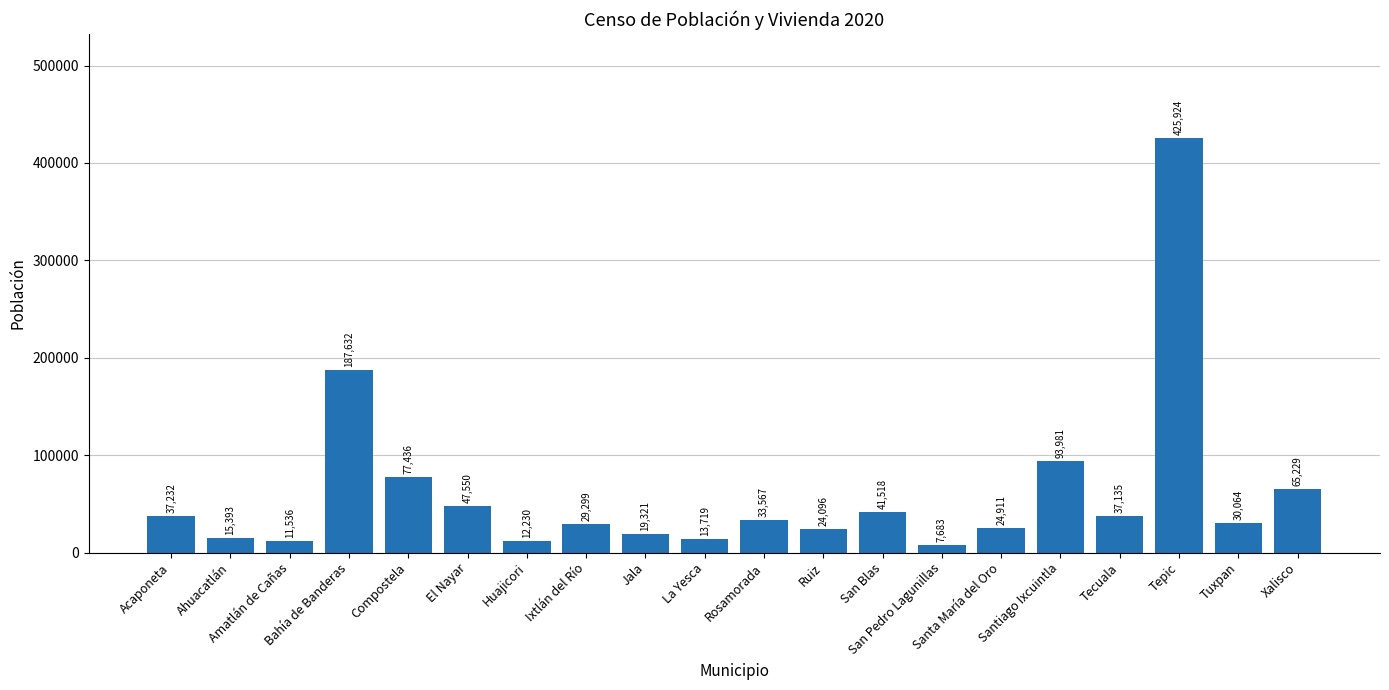

What is the ratio of the value at Jala to the value at Amatlán de Cañas?

1.7